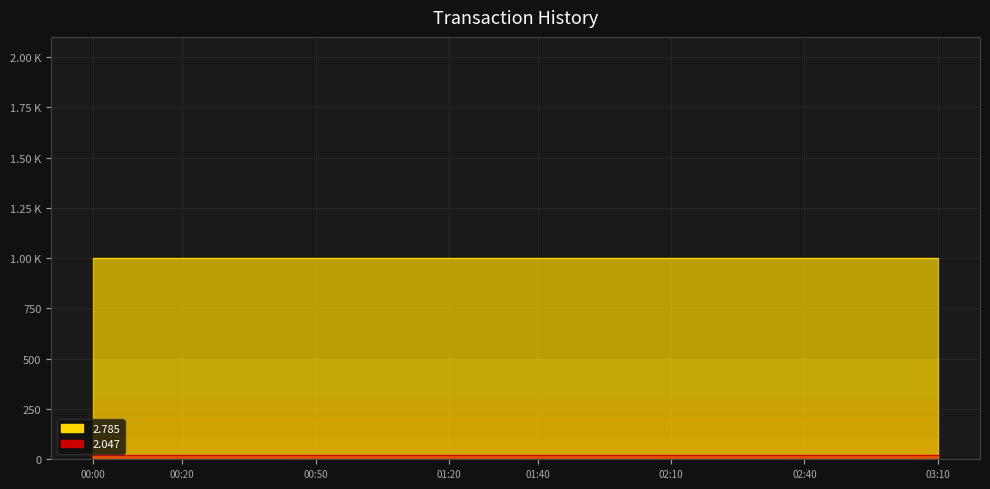

What is the total value across all series at 18?

1019.0